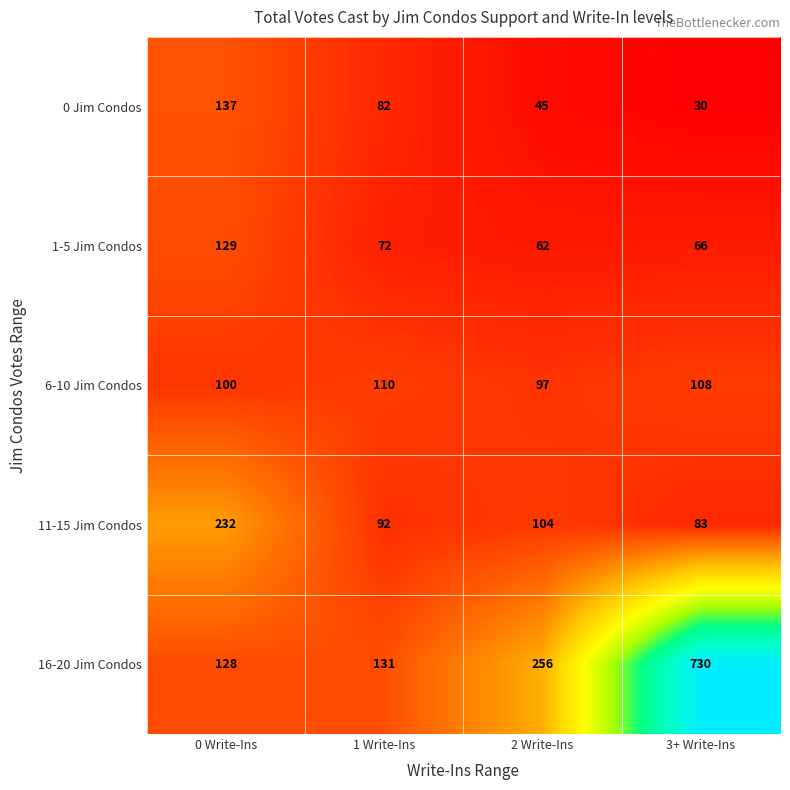

The value of 0 Jim Condos at 3+ Write-Ins is 30. True or false?

True